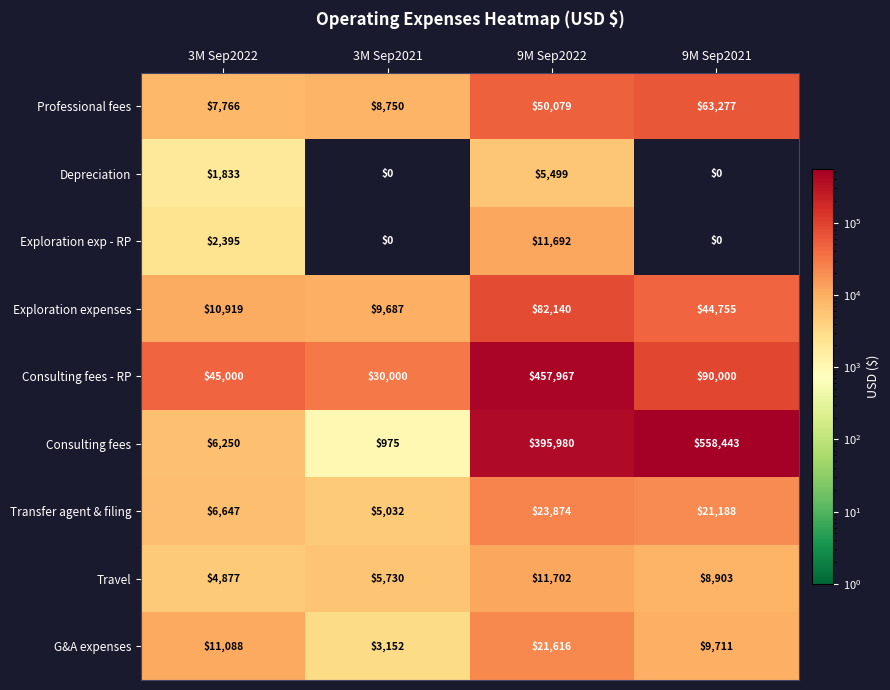

What is the difference between the maximum and second lowest values in the G&A expenses series?

11905